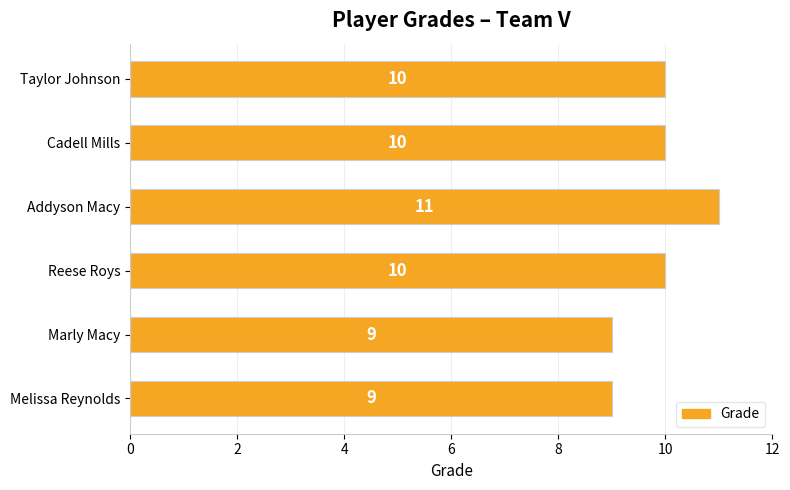

Reading bottom to top, transcribe all the data shown in this chart.

9	9	10	11	10	10